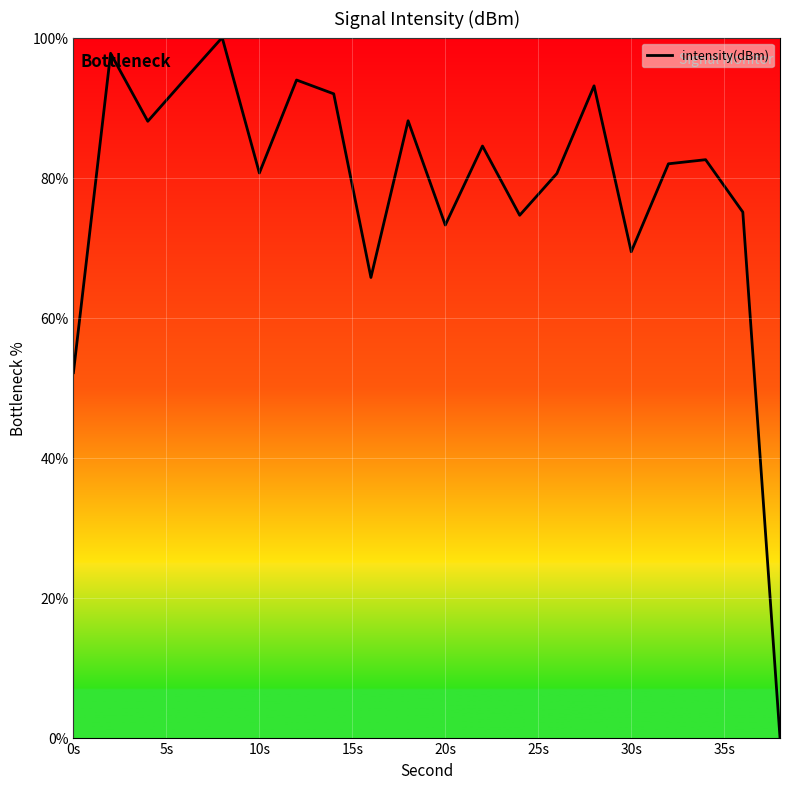

What is the difference between the second highest and minimum values?

97.8